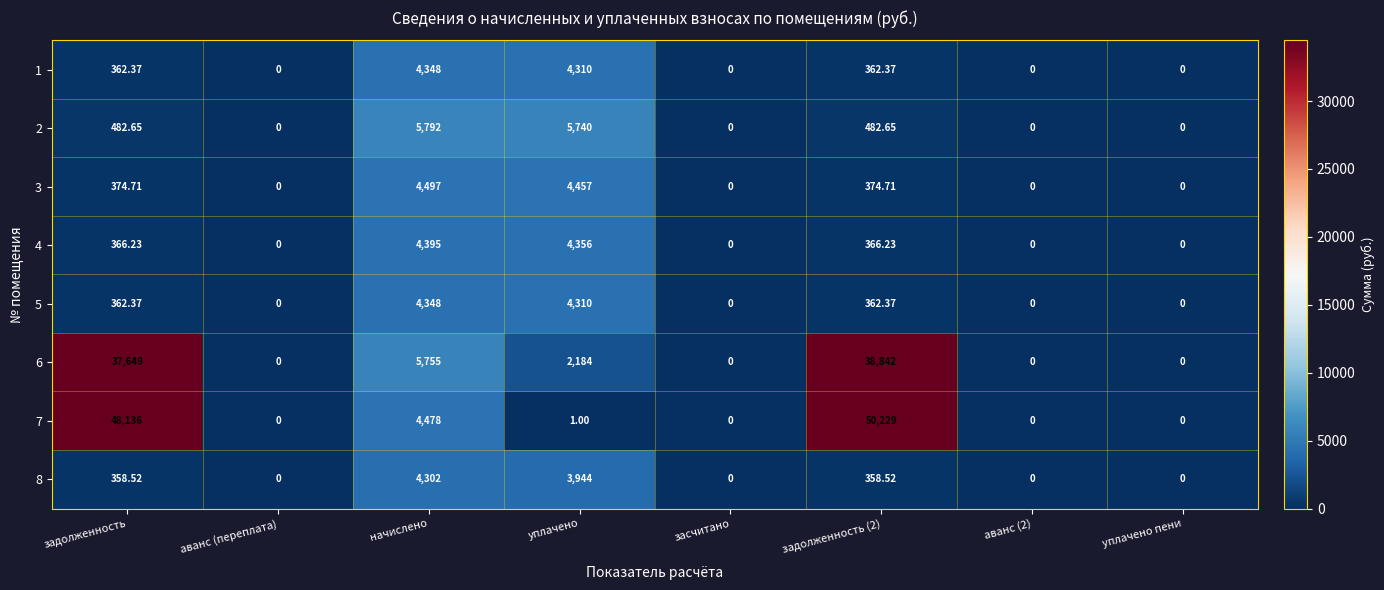

Where does the 5 series first go above 362?

задолженность